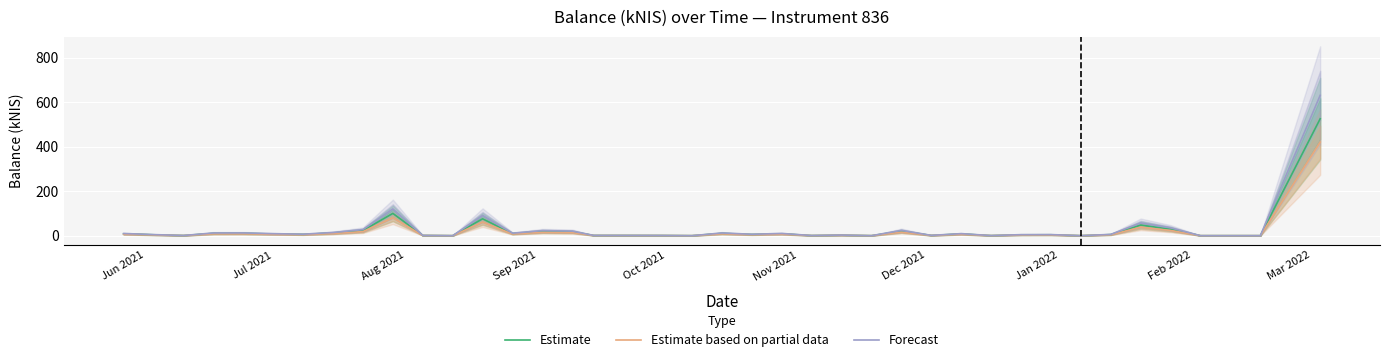

What is the maximum value for Estimate based on partial data?

420.3